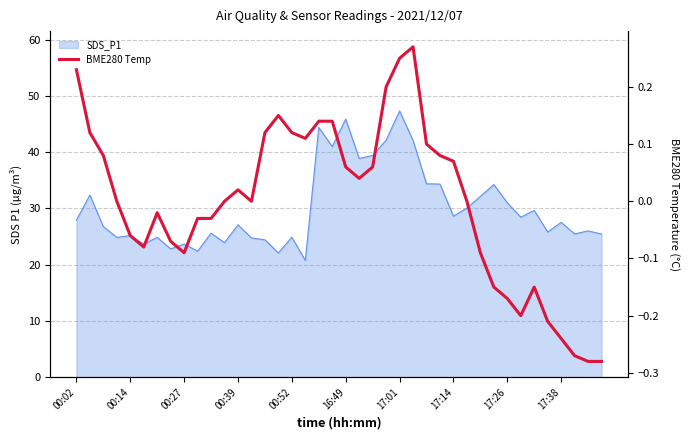

At which label does the data first exceed 0?

00:02